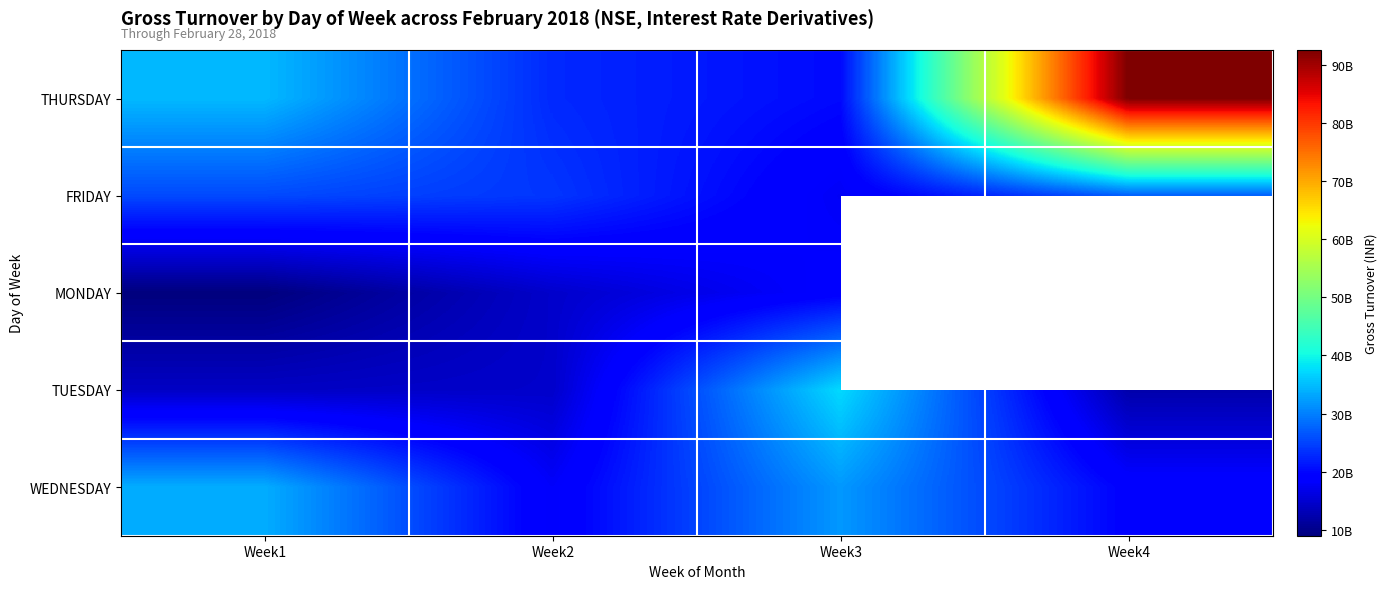

List the labels in order of THURSDAY value, largest first.

Week4, Week1, Week2, Week3